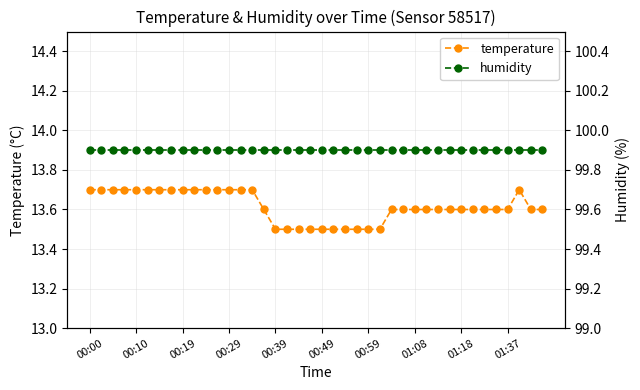

The value of temperature at 39 is 18.8. True or false?

False